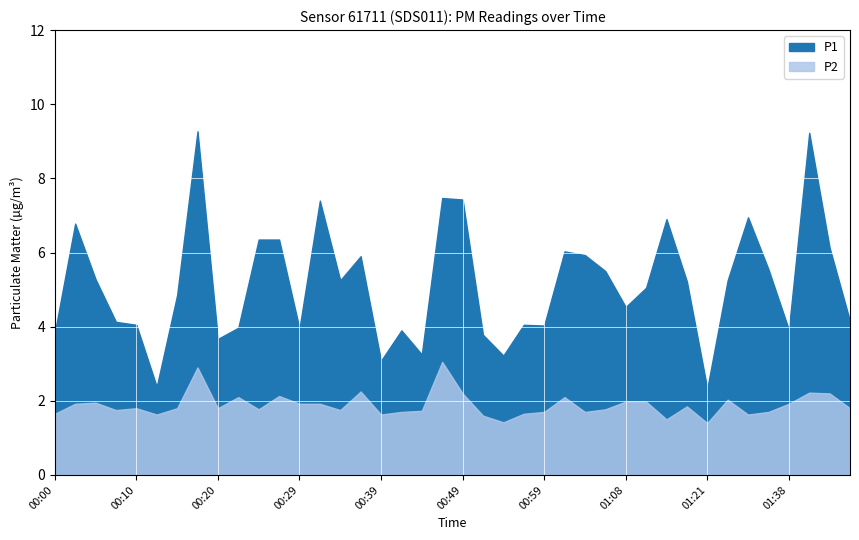

Rank the categories by P2 value from highest to lowest.

00:46, 00:17, 00:37, 01:40, 00:49, 01:43, 00:27, 00:22, 01:01, 01:30, 01:08, 01:11, 00:05, 00:03, 00:29, 00:32, 01:38, 01:19, 00:10, 00:15, 00:20, 01:45, 00:25, 01:06, 00:07, 00:34, 00:44, 00:42, 00:59, 01:03, 01:35, 00:00, 00:56, 00:12, 00:39, 01:32, 00:51, 01:13, 00:54, 01:21